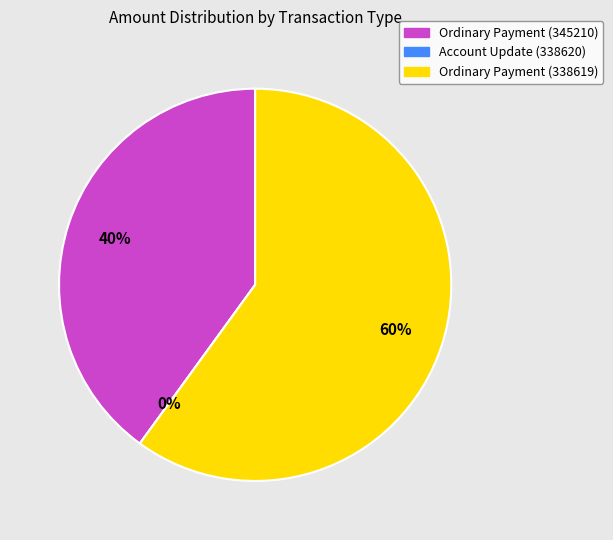

Is the sum of Ordinary Payment (345210) and Ordinary Payment (338619) greater than half?

Yes